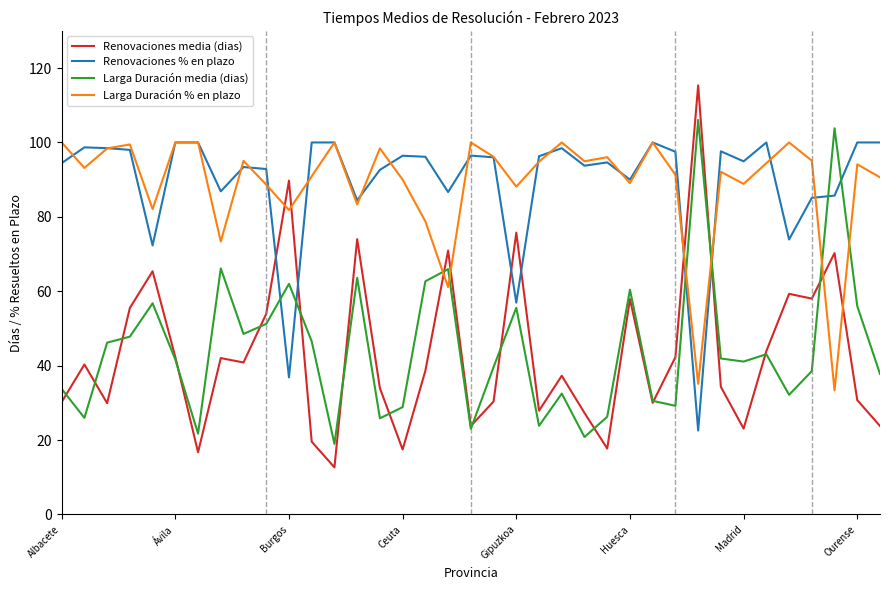

What is the greatest value displayed?

115.3